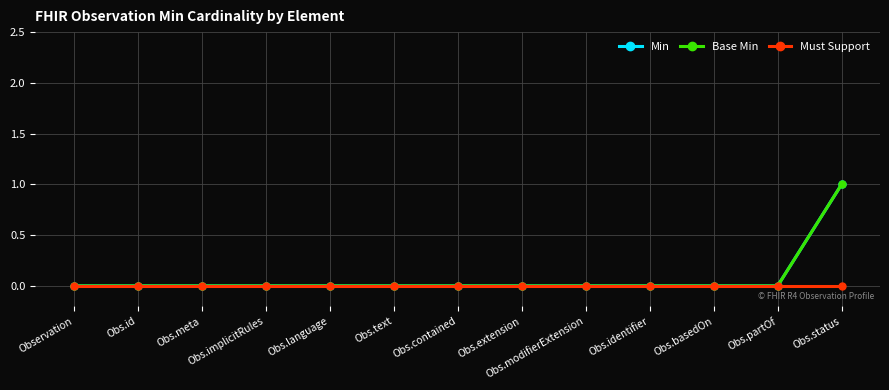

Which label corresponds to the largest value in the chart?

Obs.status